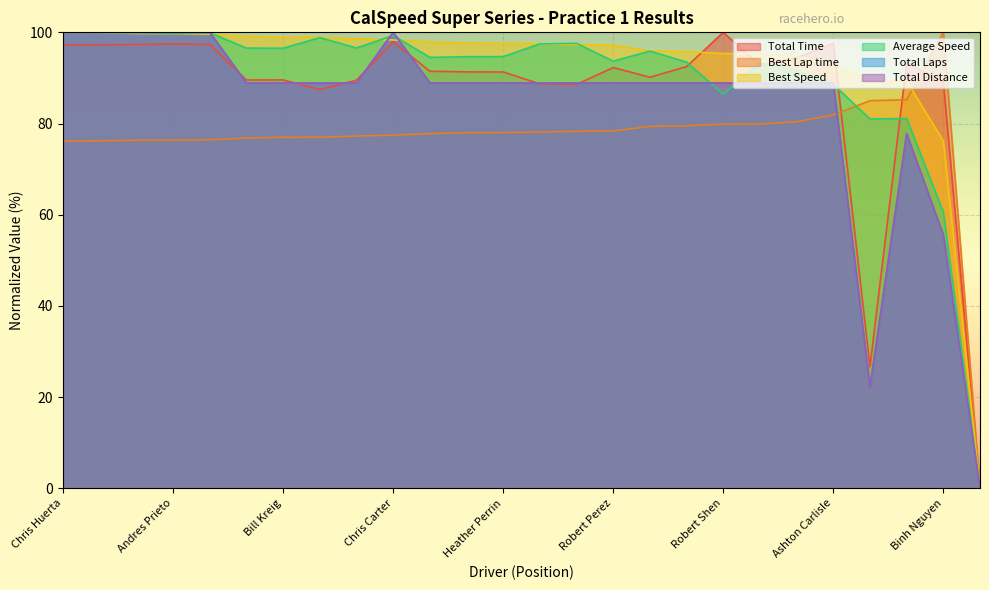

Reading left to right, extract all data points from this chart.

Total Time: 97.3	97.3	97.3	97.5	97.3	89.5	89.6	87.5	89.5	97.9	91.5	91.3	91.3	88.7	88.6	92.3	90.2	92.5	100.0	92.7	94.4	97.6	26.7	93.3	89.2	0.0
Best Lap time: 76.2	76.2	76.4	76.4	76.5	76.8	77.0	77.0	77.3	77.5	77.8	78.0	78.0	78.1	78.3	78.4	79.4	79.5	79.9	79.9	80.4	81.9	85.0	85.2	100.0	0.0
Best Speed: 100.0	99.9	99.7	99.7	99.6	99.1	98.9	98.9	98.6	98.3	97.9	97.7	97.6	97.5	97.3	97.2	95.9	95.8	95.3	95.3	94.7	93.0	89.6	89.4	76.2	0.0
Average Speed: 100.0	100.0	99.9	99.8	99.9	96.5	96.5	98.8	96.6	99.3	94.5	94.7	94.7	97.5	97.6	93.7	95.9	93.5	86.4	93.3	91.6	88.6	81.0	81.1	60.6	0.0
Total Laps: 100.0	100.0	100.0	100.0	100.0	88.9	88.9	88.9	88.9	100.0	88.9	88.9	88.9	88.9	88.9	88.9	88.9	88.9	88.9	88.9	88.9	88.9	22.2	77.8	55.6	0.0
Total Distance: 100.0	100.0	100.0	100.0	100.0	88.9	88.9	88.9	88.9	100.0	88.9	88.9	88.9	88.9	88.9	88.9	88.9	88.9	88.9	88.9	88.9	88.9	22.2	77.8	55.6	0.0